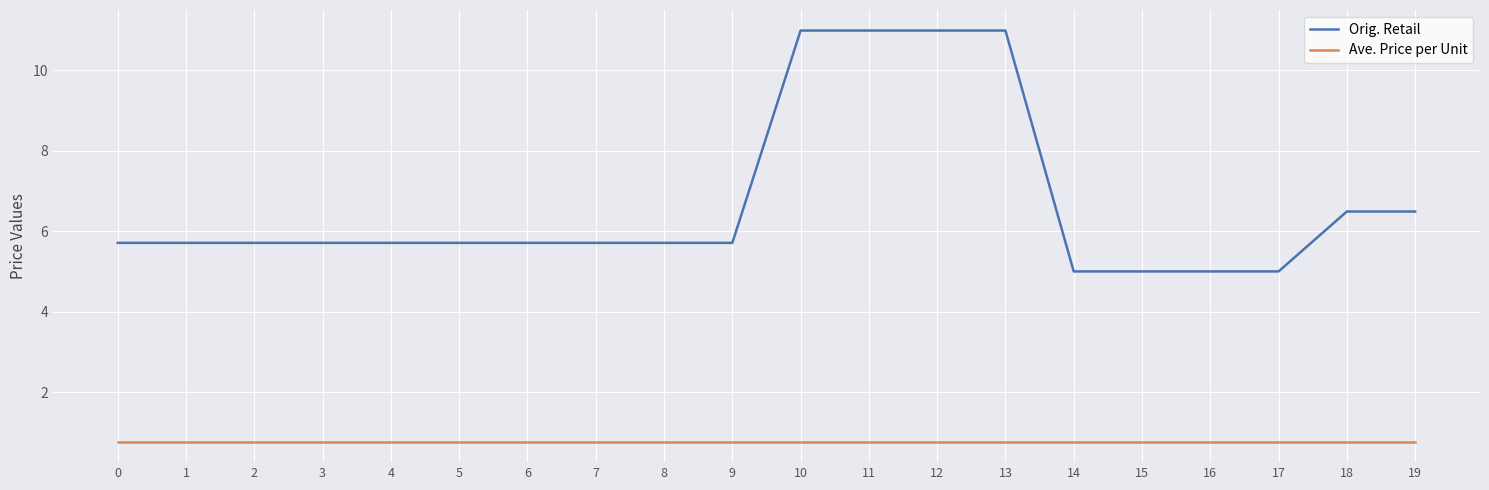

Which series has the widest spread of values?

Orig. Retail